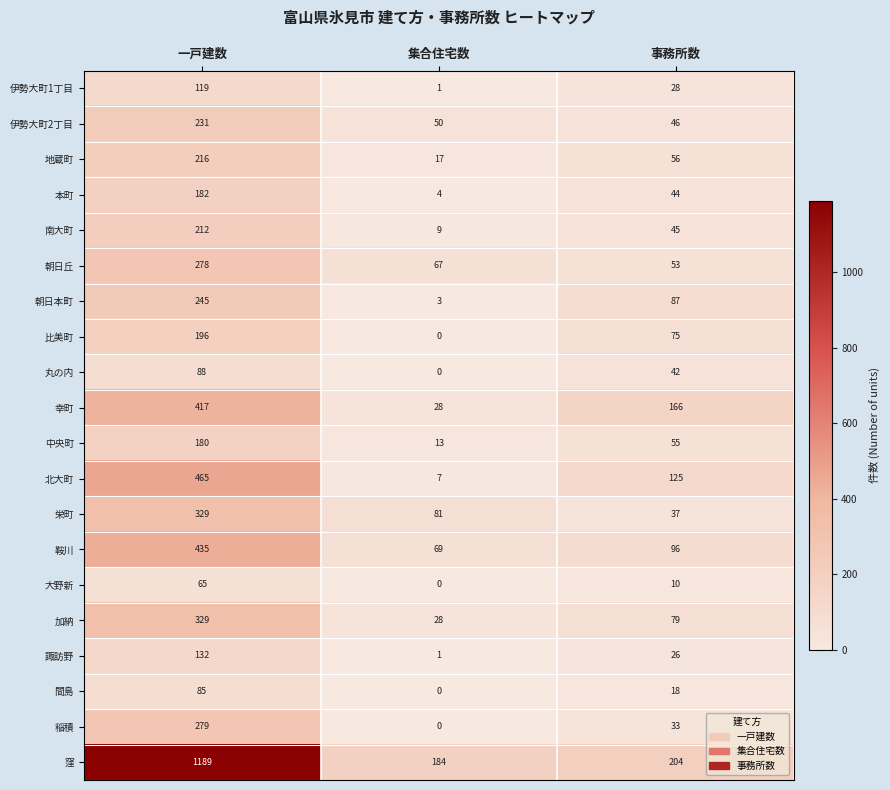

Is the value of 伊勢大町1丁目 at 一戸建数 greater than the value of 大野新 at 一戸建数?

Yes